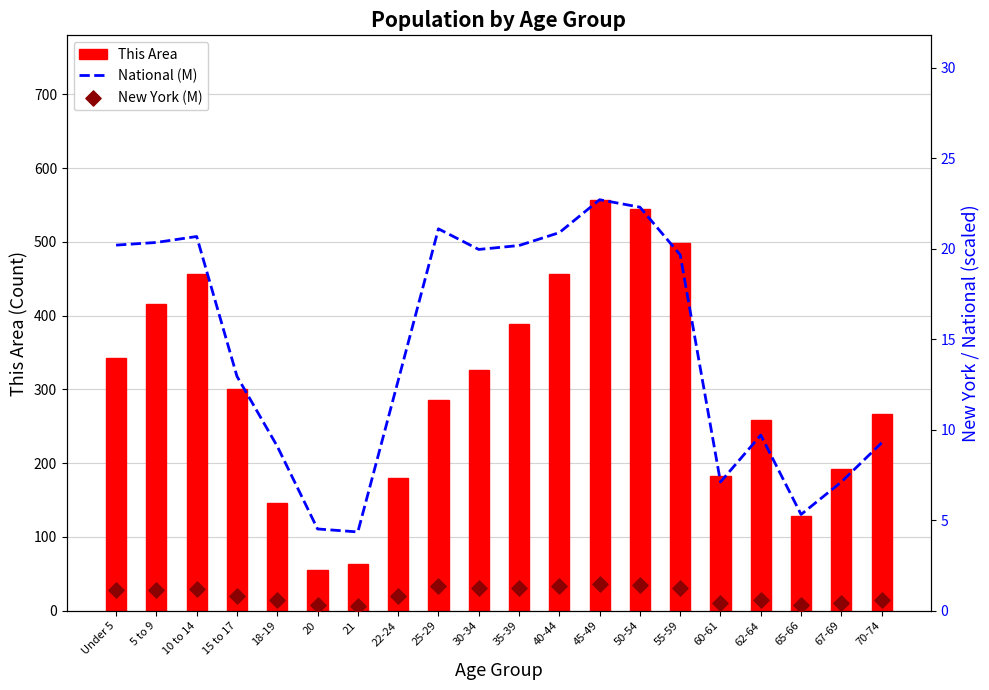

What is the total value across all series at 62-64?

268.3